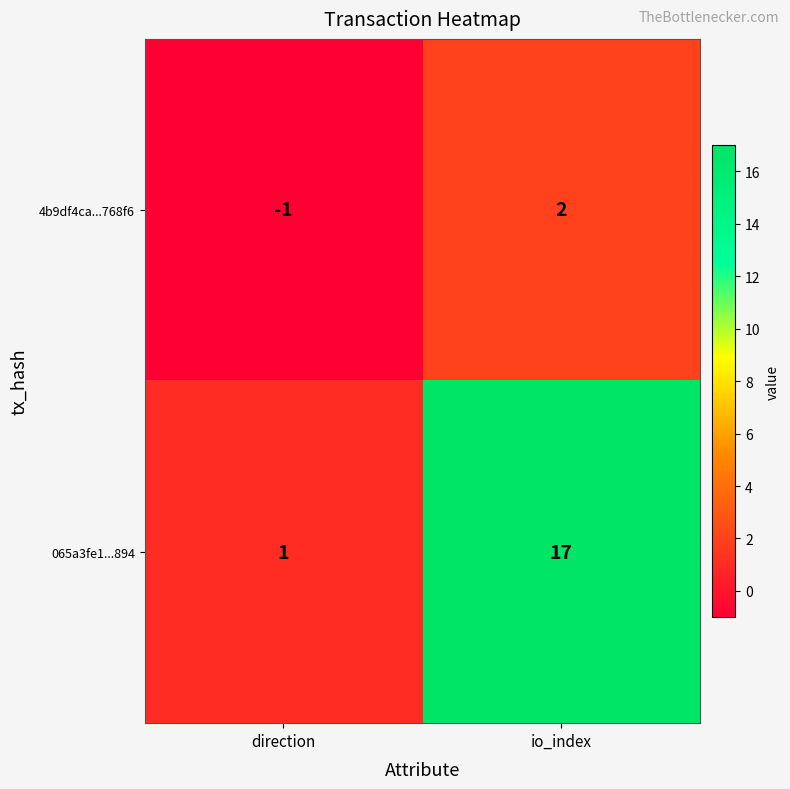

Rank the series at io_index from lowest to highest value.

4b9df4ca...768f6, 065a3fe1...894